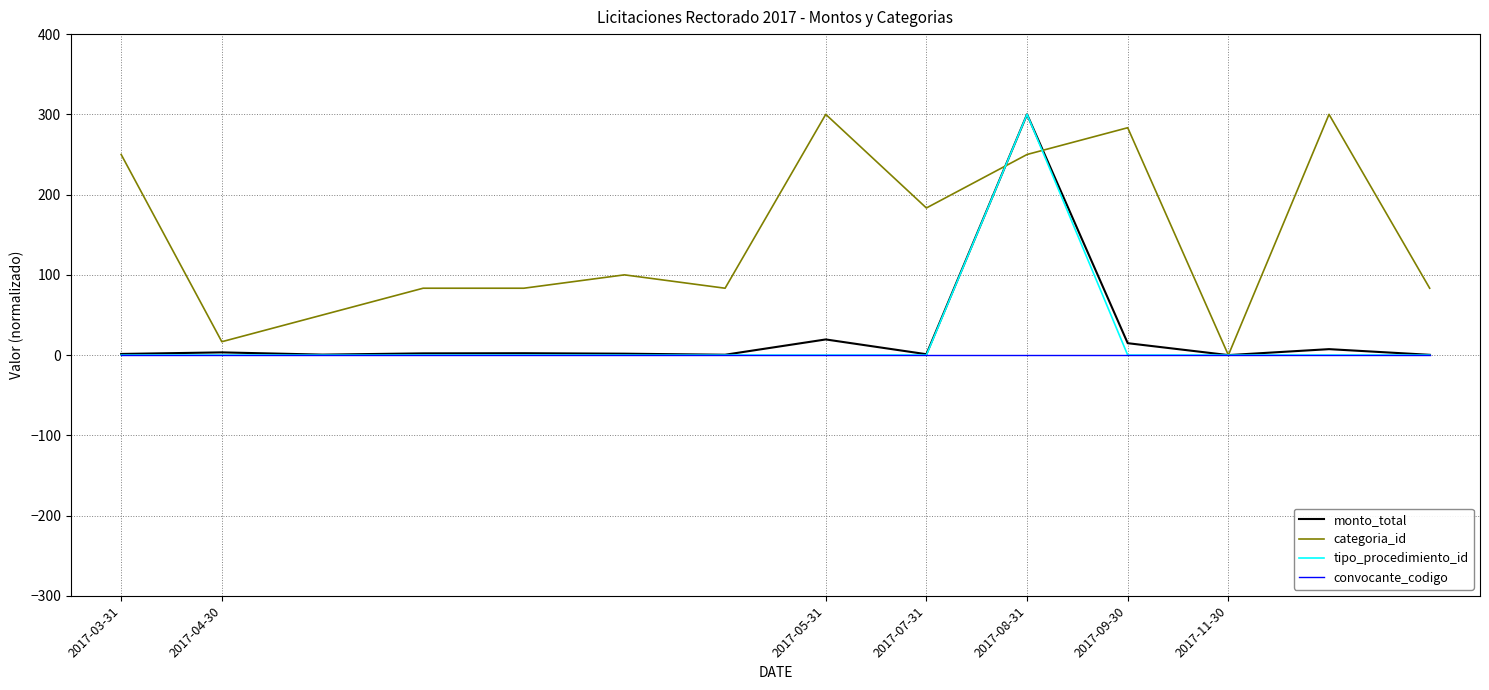

How many lines are shown in the chart?

4